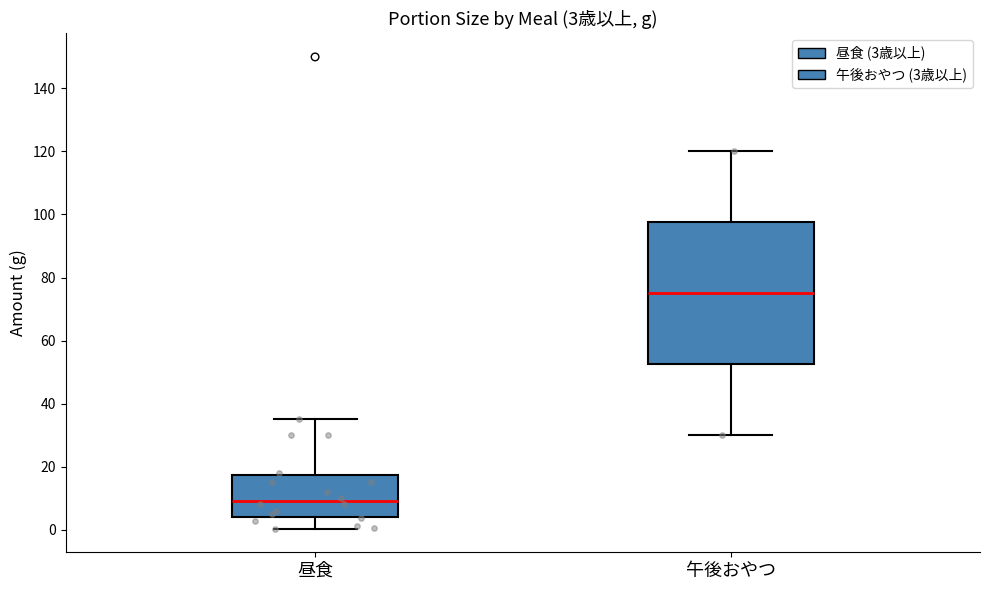

Comparing the boxes themselves (not the whiskers), which one is the tallest?

午後おやつ